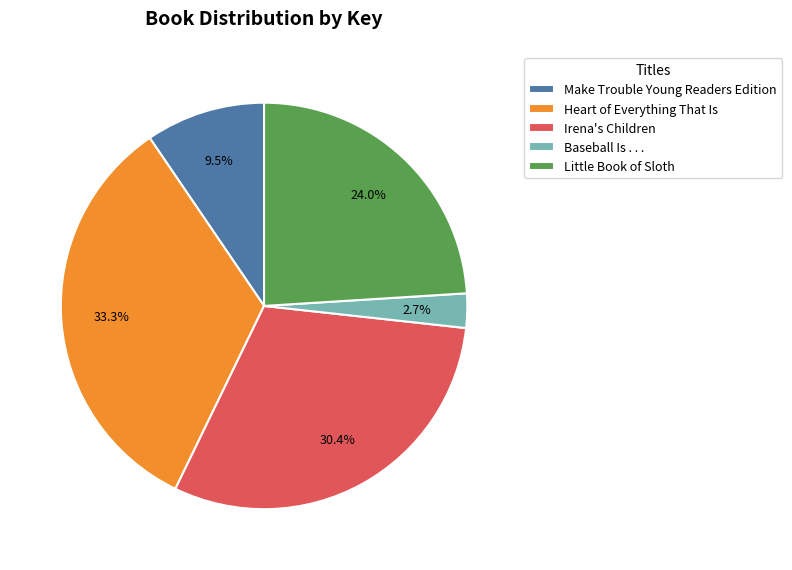

The Baseball Is . . . slice represents 3% of the pie. True or false?

True